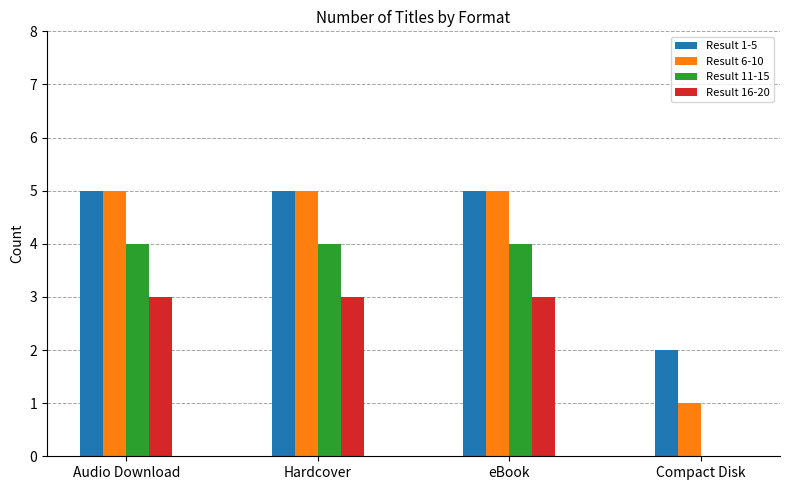

Is the value of Result 11-15 at eBook greater than the value of Result 1-5 at Audio Download?

No